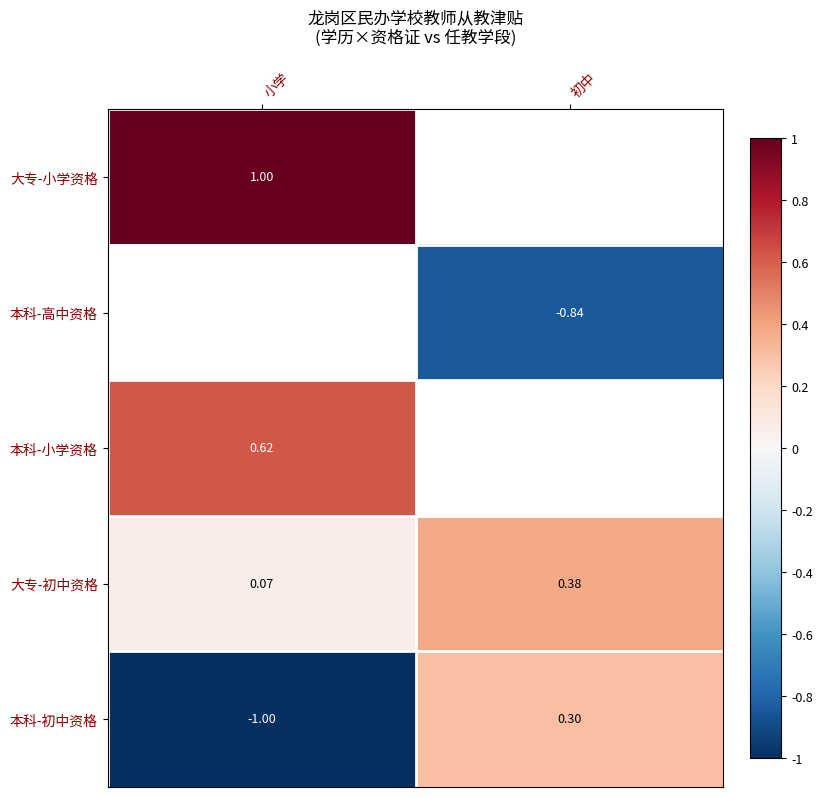

Rank the categories by 本科-初中资格 value from lowest to highest.

小学, 初中